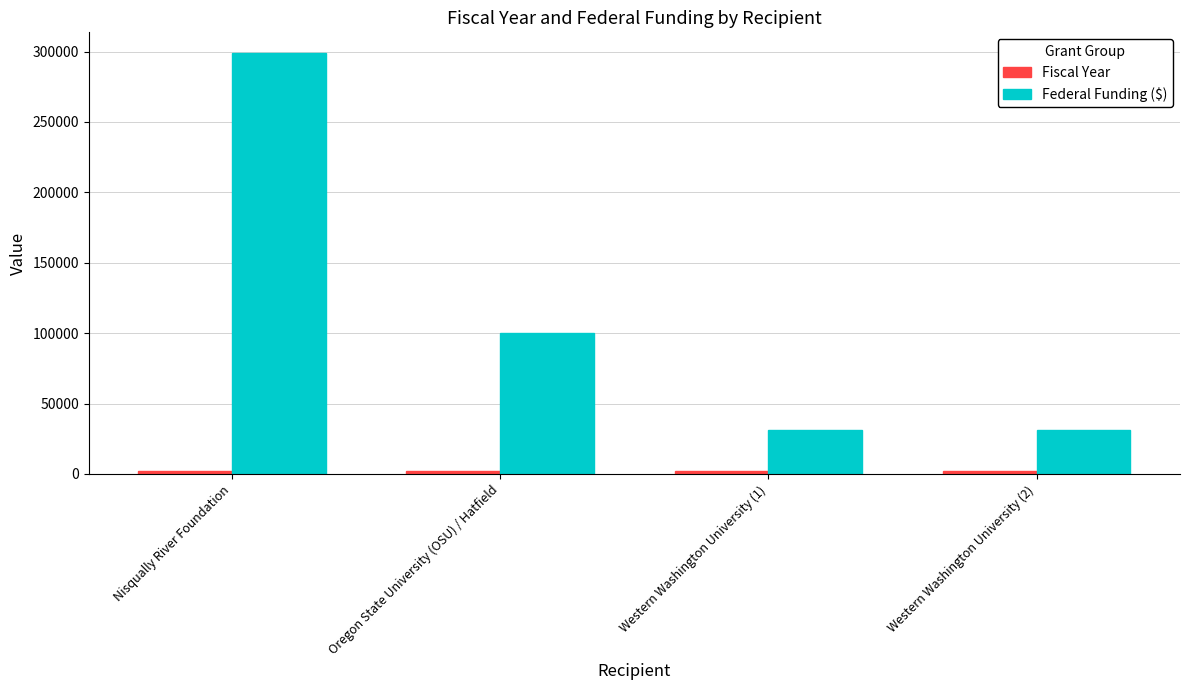

The value of Federal Funding ($) at Western Washington University (1) is 31192. True or false?

True